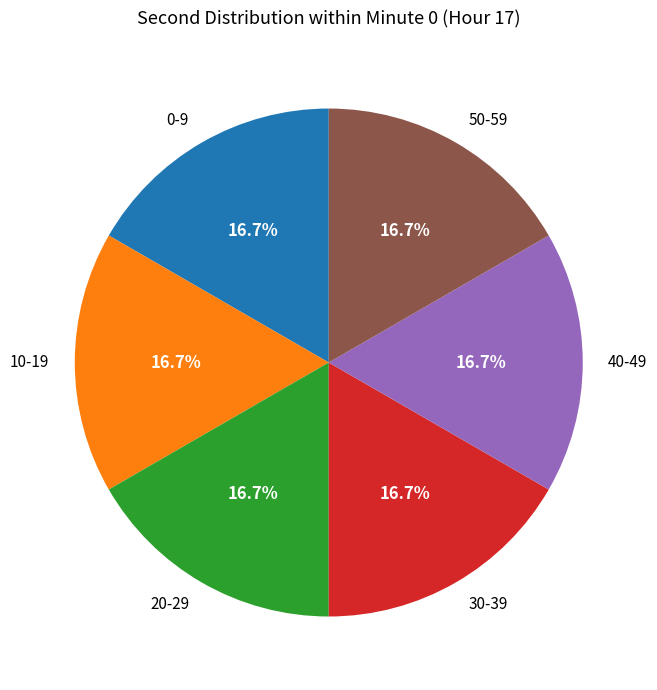

Is the sum of 50-59 and 0-9 greater than half?

No